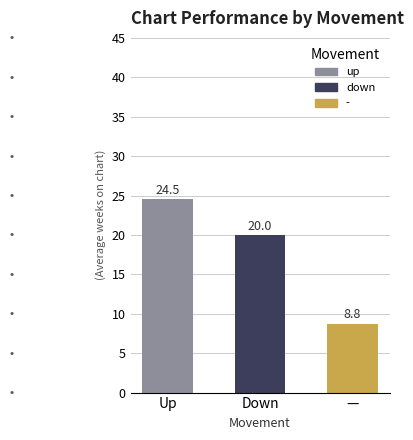

List the labels in order of value, largest first.

Up, Down, —